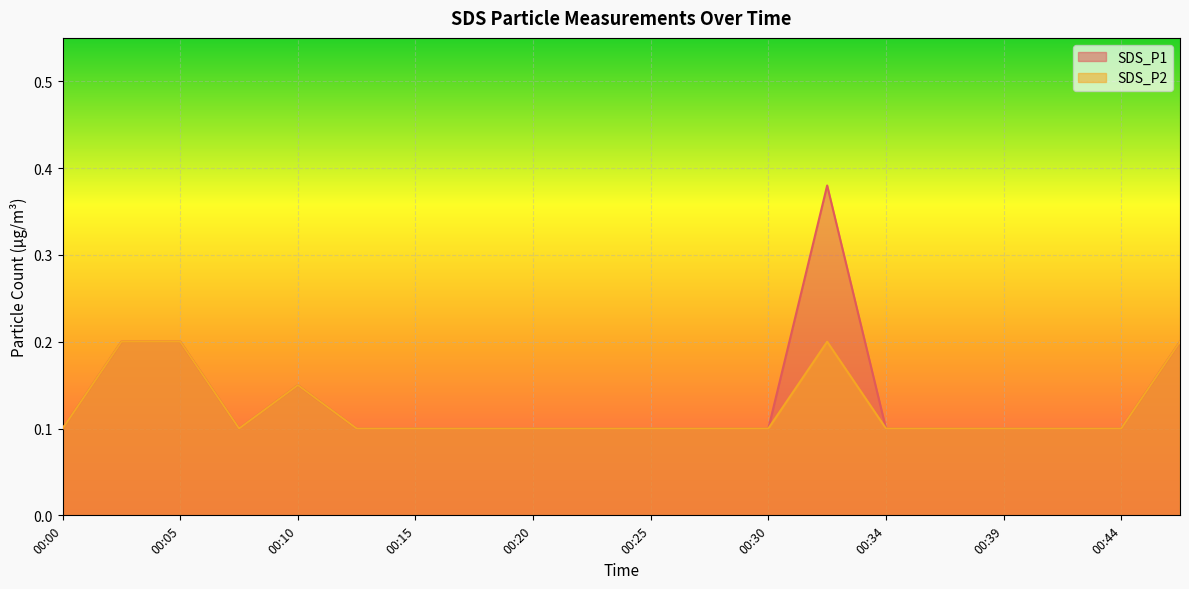

How many lines are shown in the chart?

2